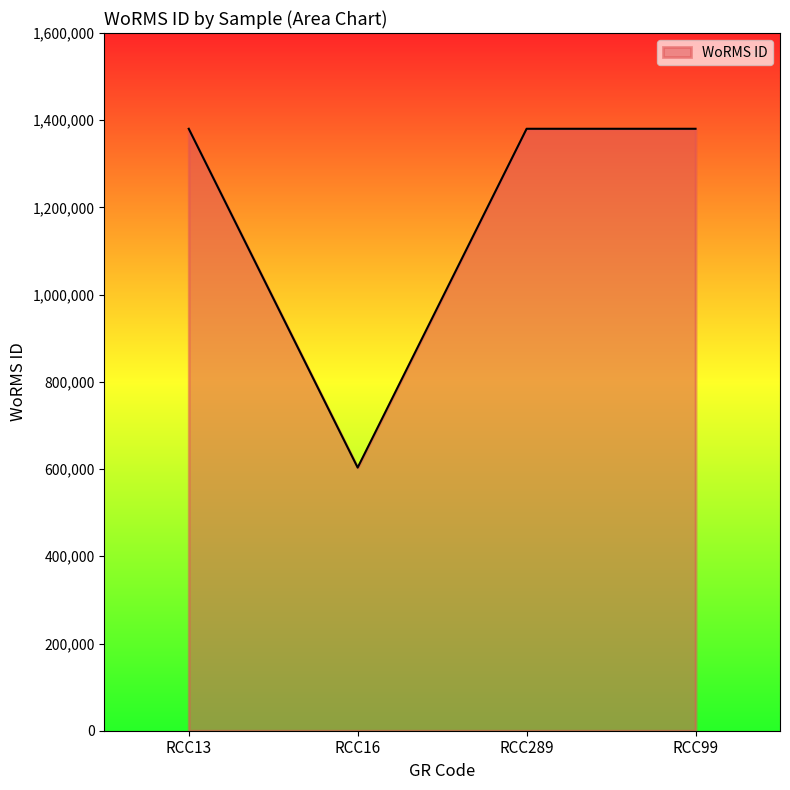

Where is the first local minimum?

RCC16